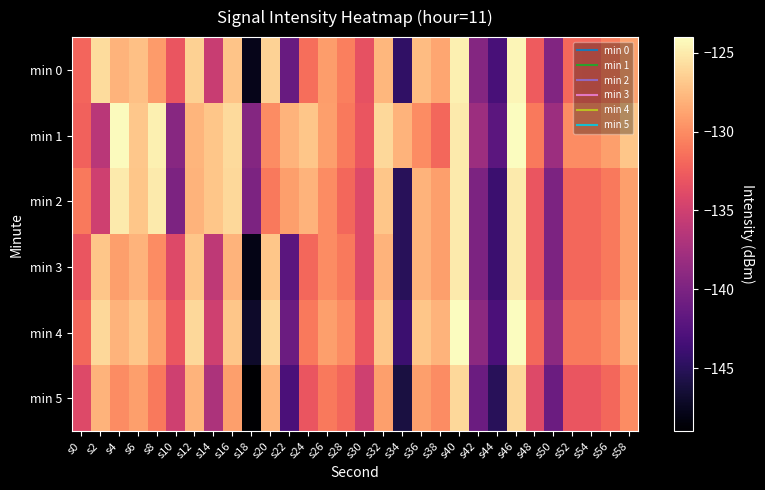

Reading left to right, list all the values displayed in this chart.

min 0: s0=-132.0	s2=-125.8	s4=-128.0	s6=-127.3	s8=-129.2	s10=-133.1	s12=-126.4	s14=-135.4	s16=-127.1	s18=-147.8	s20=-126.3	s22=-141.3	s24=-131.6	s26=-129.1	s28=-130.7	s30=-133.3	s32=-127.7	s34=-144.6	s36=-127.5	s38=-128.7	s40=-124.7	s42=-139.5	s44=-143.2	s46=-124.5	s48=-132.7	s50=-139.6	s52=-131.8	s54=-132.0	s56=-130.8	s58=-128.8
min 1: s0=-132.3	s2=-136.3	s4=-124.2	s6=-126.9	s8=-124.7	s10=-139.3	s12=-127.8	s14=-126.9	s16=-125.9	s18=-139.5	s20=-130.0	s22=-128.0	s24=-127.0	s26=-129.0	s28=-131.0	s30=-133.0	s32=-126.0	s34=-128.0	s36=-130.0	s38=-132.0	s40=-125.0	s42=-138.0	s44=-142.0	s46=-124.0	s48=-131.0	s50=-138.0	s52=-130.0	s54=-130.0	s56=-129.0	s58=-127.0
min 2: s0=-131.0	s2=-135.0	s4=-125.0	s6=-127.0	s8=-125.0	s10=-140.0	s12=-128.0	s14=-127.0	s16=-126.0	s18=-140.0	s20=-131.0	s22=-129.0	s24=-128.0	s26=-130.0	s28=-132.0	s30=-134.0	s32=-127.0	s34=-145.0	s36=-128.0	s38=-129.0	s40=-125.0	s42=-140.0	s44=-144.0	s46=-125.0	s48=-133.0	s50=-140.0	s52=-132.0	s54=-132.0	s56=-131.0	s58=-129.0
min 3: s0=-133.0	s2=-127.0	s4=-129.0	s6=-128.0	s8=-130.0	s10=-134.0	s12=-127.0	s14=-136.0	s16=-128.0	s18=-148.0	s20=-127.0	s22=-142.0	s24=-132.0	s26=-130.0	s28=-131.0	s30=-134.0	s32=-128.0	s34=-145.0	s36=-128.0	s38=-129.0	s40=-125.0	s42=-140.0	s44=-144.0	s46=-125.0	s48=-133.0	s50=-140.0	s52=-132.0	s54=-132.0	s56=-131.0	s58=-129.0
min 4: s0=-132.0	s2=-126.0	s4=-128.0	s6=-127.0	s8=-129.0	s10=-133.0	s12=-126.0	s14=-135.0	s16=-127.0	s18=-147.0	s20=-126.0	s22=-141.0	s24=-131.0	s26=-129.0	s28=-130.0	s30=-133.0	s32=-127.0	s34=-144.0	s36=-127.0	s38=-128.0	s40=-124.0	s42=-139.0	s44=-143.0	s46=-124.0	s48=-132.0	s50=-139.0	s52=-131.0	s54=-131.0	s56=-130.0	s58=-128.0
min 5: s0=-134.0	s2=-128.0	s4=-130.0	s6=-129.0	s8=-131.0	s10=-135.0	s12=-128.0	s14=-137.0	s16=-129.0	s18=-149.0	s20=-128.0	s22=-143.0	s24=-133.0	s26=-131.0	s28=-132.0	s30=-135.0	s32=-129.0	s34=-146.0	s36=-129.0	s38=-130.0	s40=-126.0	s42=-141.0	s44=-145.0	s46=-126.0	s48=-134.0	s50=-141.0	s52=-133.0	s54=-133.0	s56=-132.0	s58=-130.0